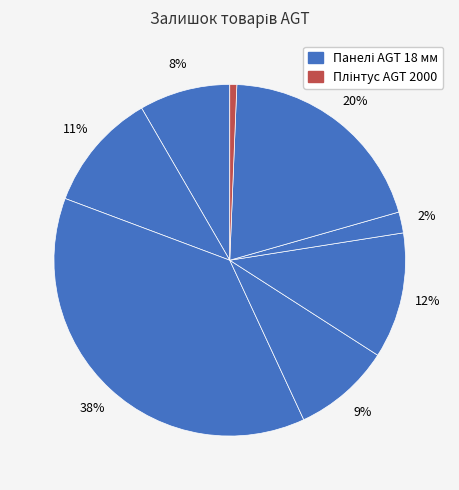

Is there any slice that represents more than half of the pie?

No